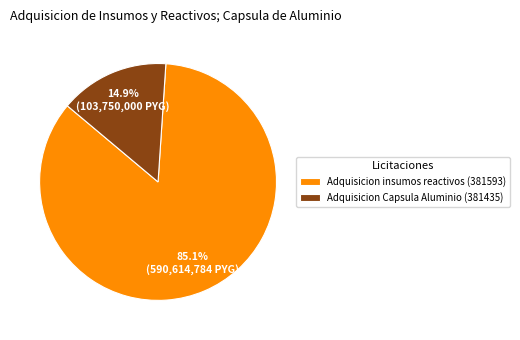

Does Adquisicion insumos reactivos (381593) account for over 50% of the chart?

Yes